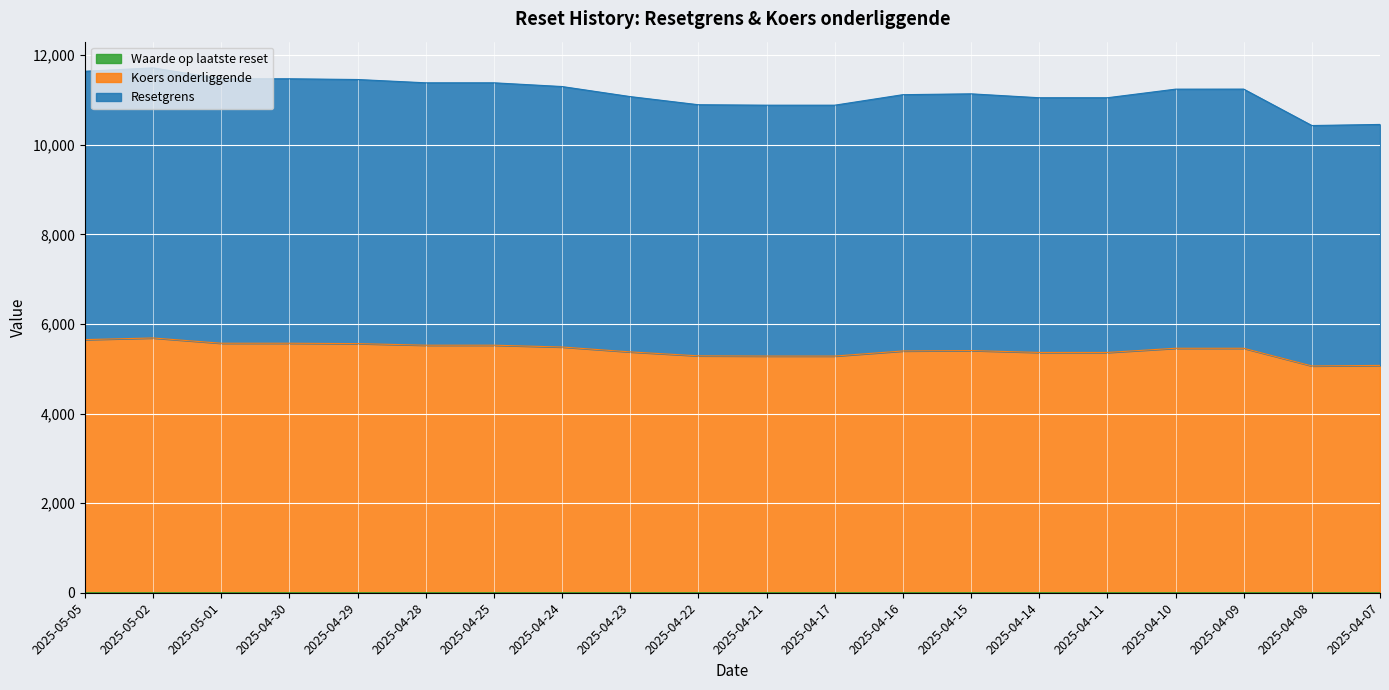

List the labels in order of Waarde op laatste reset value, largest first.

2025-04-09, 2025-04-07, 2025-04-08, 2025-05-05, 2025-05-02, 2025-05-01, 2025-04-30, 2025-04-29, 2025-04-28, 2025-04-25, 2025-04-24, 2025-04-23, 2025-04-22, 2025-04-21, 2025-04-17, 2025-04-16, 2025-04-15, 2025-04-14, 2025-04-11, 2025-04-10